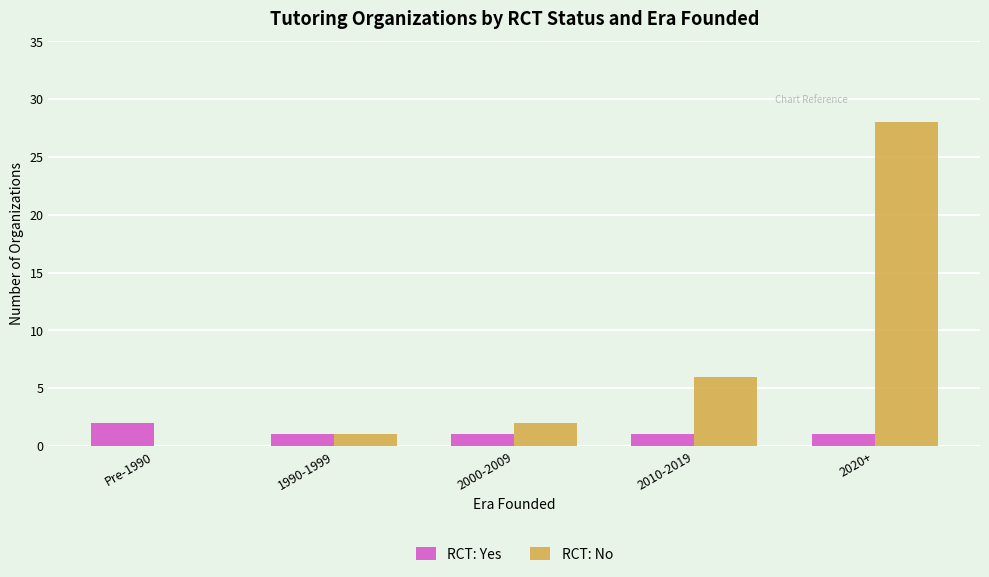

Which series changed the most between 2010-2019 and 2020+?

RCT: No